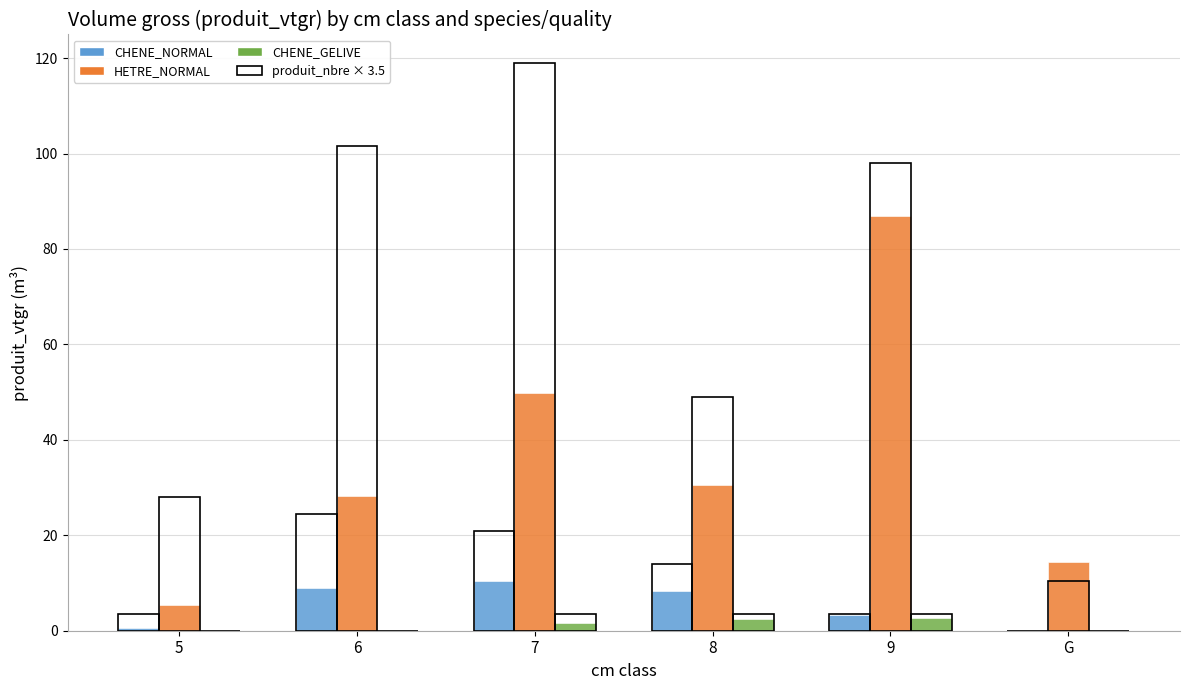

Are the bars horizontal?

No